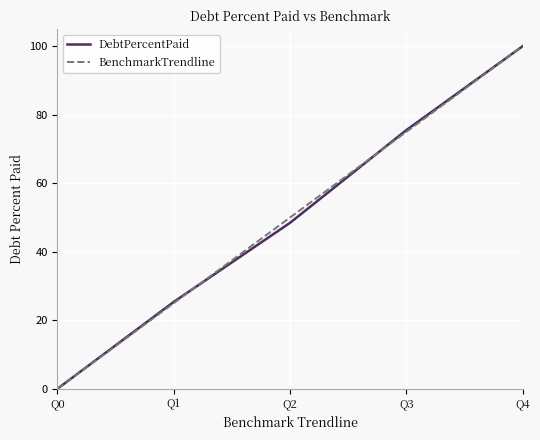

The DebtPercentPaid series shows 100.0 at Q4. True or false?

True